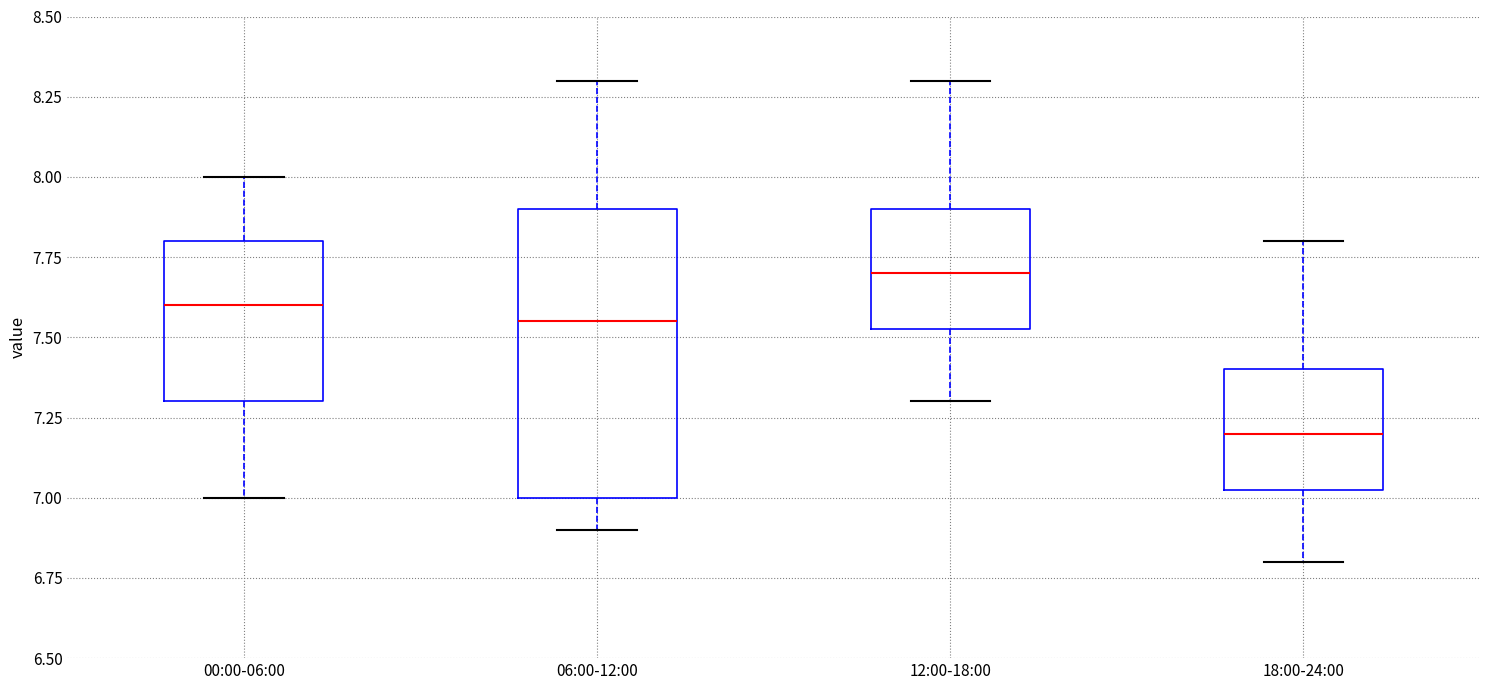

Reading left to right, read every box against the y-axis: the position of its median line, the range the box covers, and the ends of its whiskers. The values are not printed on the chart, so give them approximately, as read against the axis.

00:00-06:00: median 7.60, box 7.30 to 7.80, whiskers 7.00 to 8.00
06:00-12:00: median 7.55, box 7.00 to 7.90, whiskers 6.90 to 8.30
12:00-18:00: median 7.70, box 7.55 to 7.90, whiskers 7.30 to 8.30
18:00-24:00: median 7.20, box 7.05 to 7.40, whiskers 6.80 to 7.80